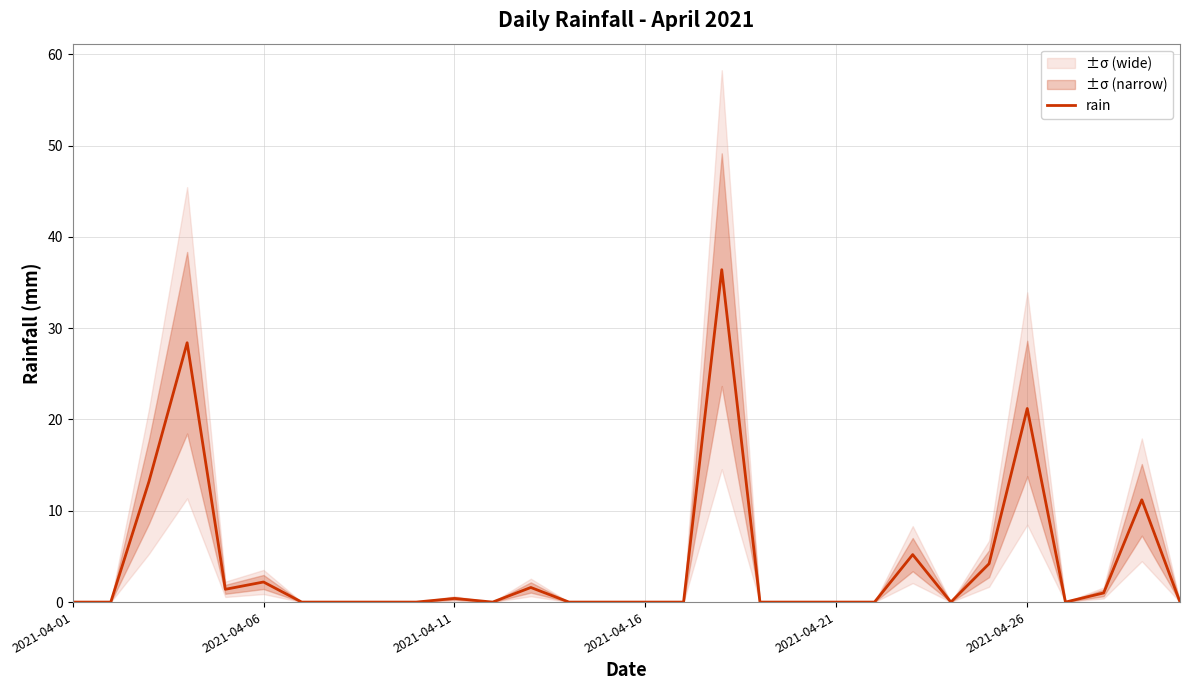

Where is rain nearest to the value 18?

2021-04-26